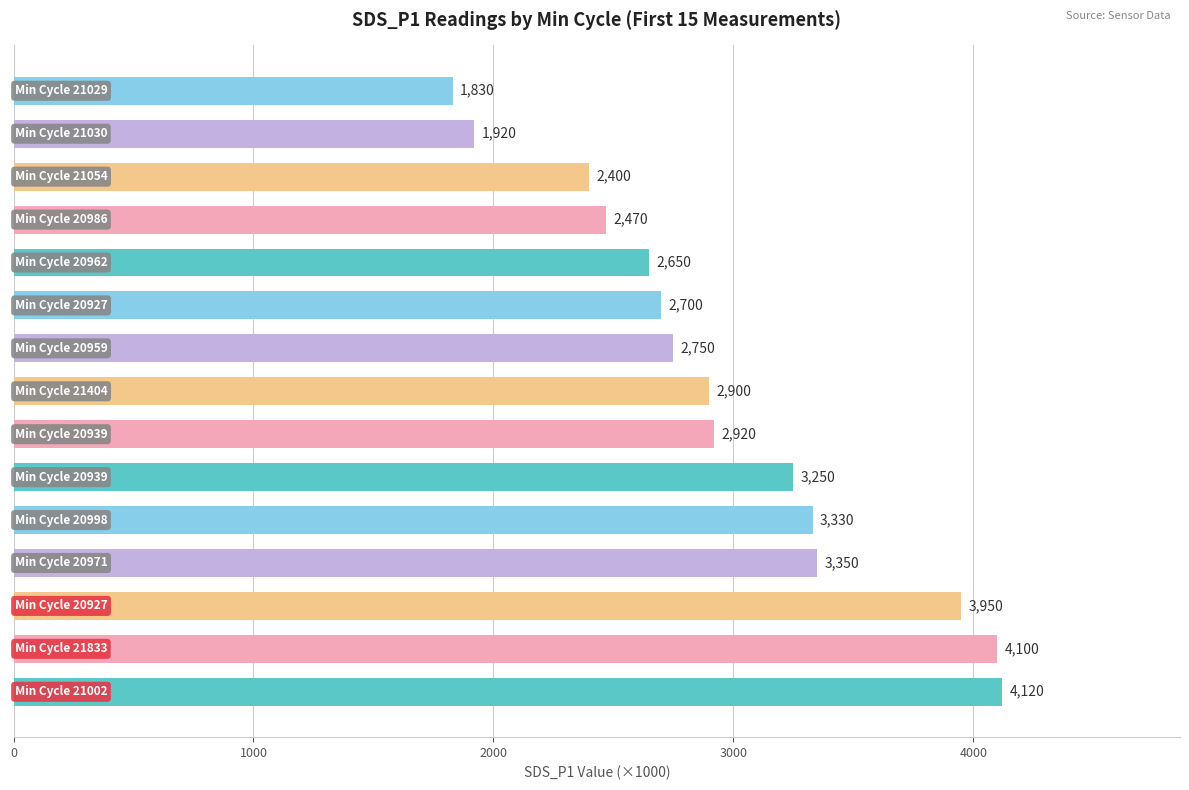

What is the sum of all values?

44640